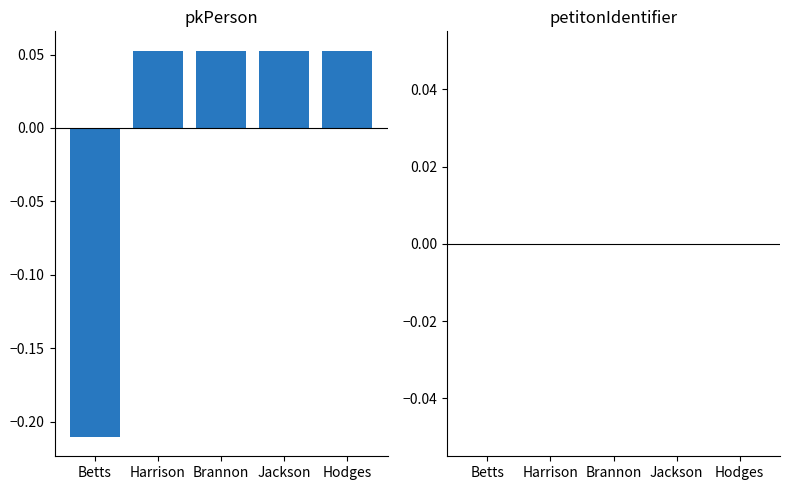

At which category does the chart reach its minimum across all series?

Betts